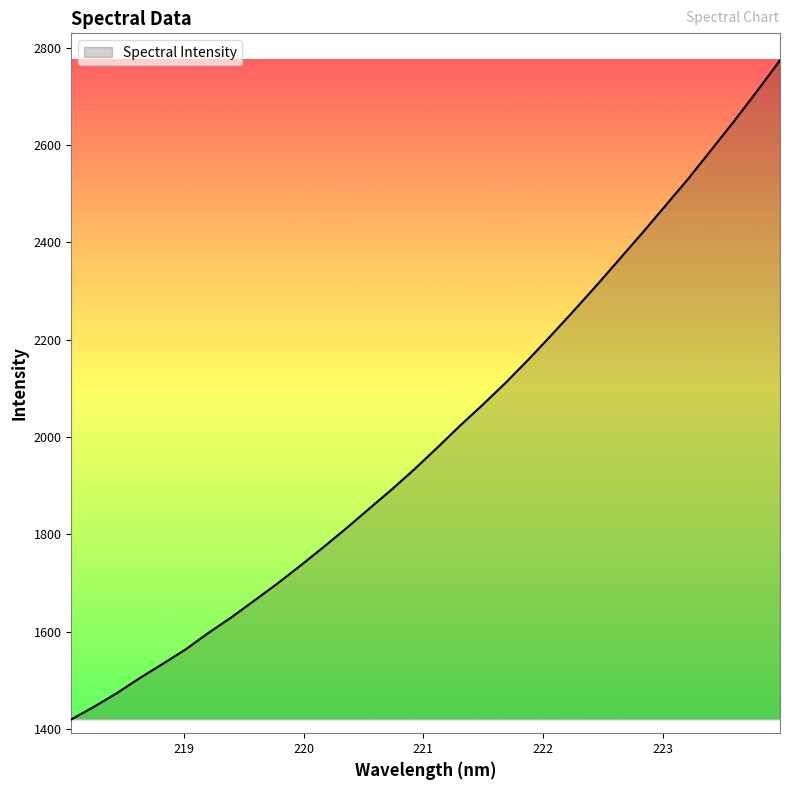

What is the greatest value displayed?

2774.5